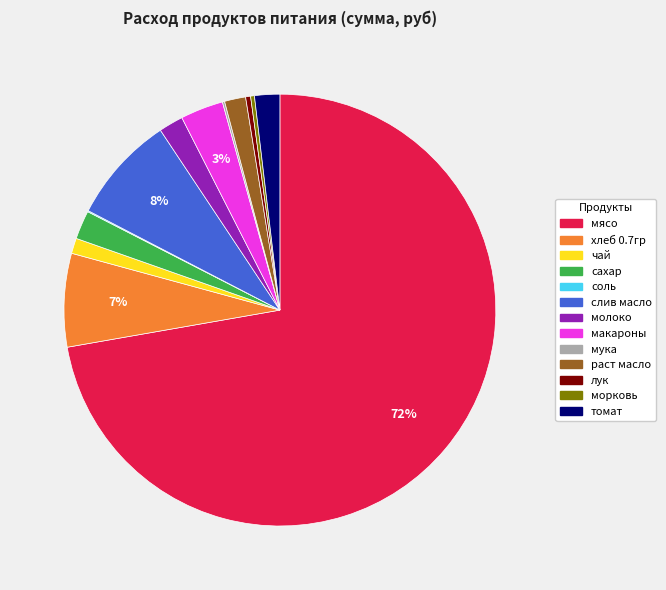

Is there a majority slice in this chart?

Yes